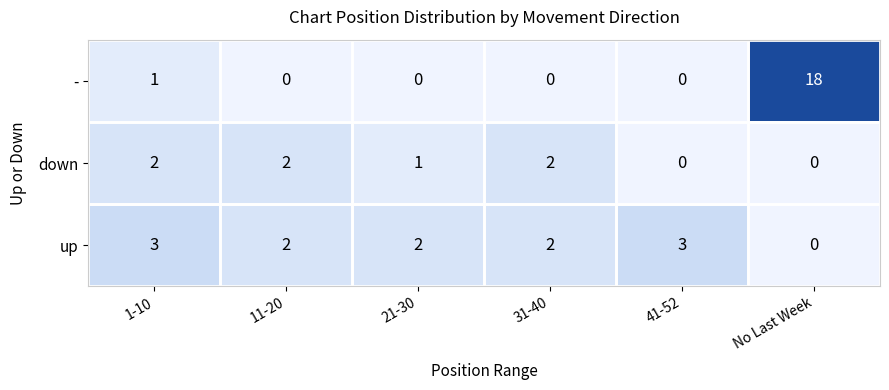

Which series has the largest total across all categories?

-